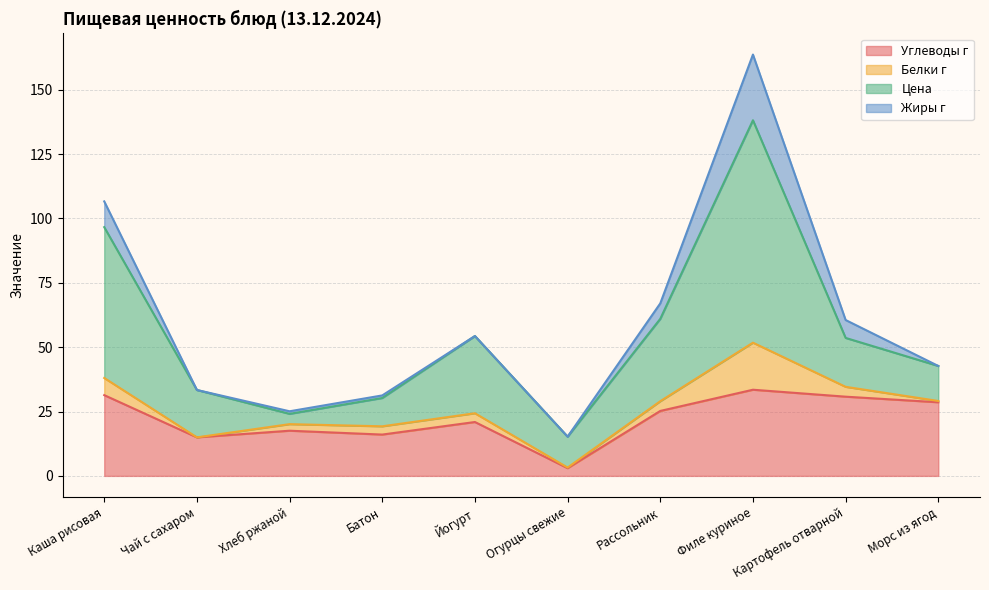

What is the difference between the highest and lowest values at Йогурт?

30.0